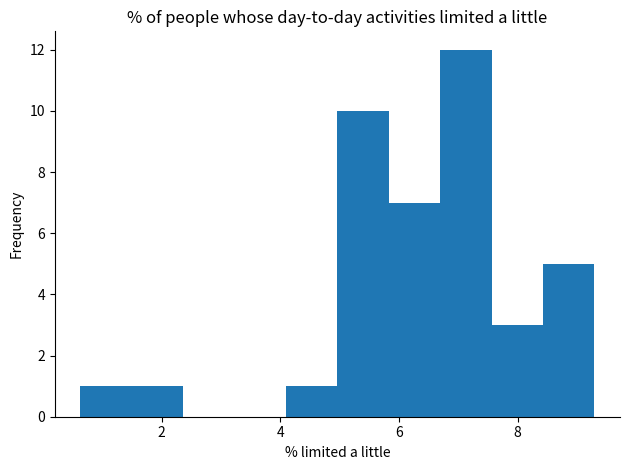

Reading left to right, transcribe this chart: for each bar, give the range it covers on the x-axis and its height. Neither the bar edges nor the heights are printed on the chart, so give them approximately, as read against the axes.

0.6 to 1.4: 1
1.4 to 2.4: 1
2.4 to 3.2: 0
3.2 to 4.0: 0
4.0 to 5.0: 1
5.0 to 5.8: 10
5.8 to 6.6: 7
6.6 to 7.6: 12
7.6 to 8.4: 3
8.4 to 9.2: 5